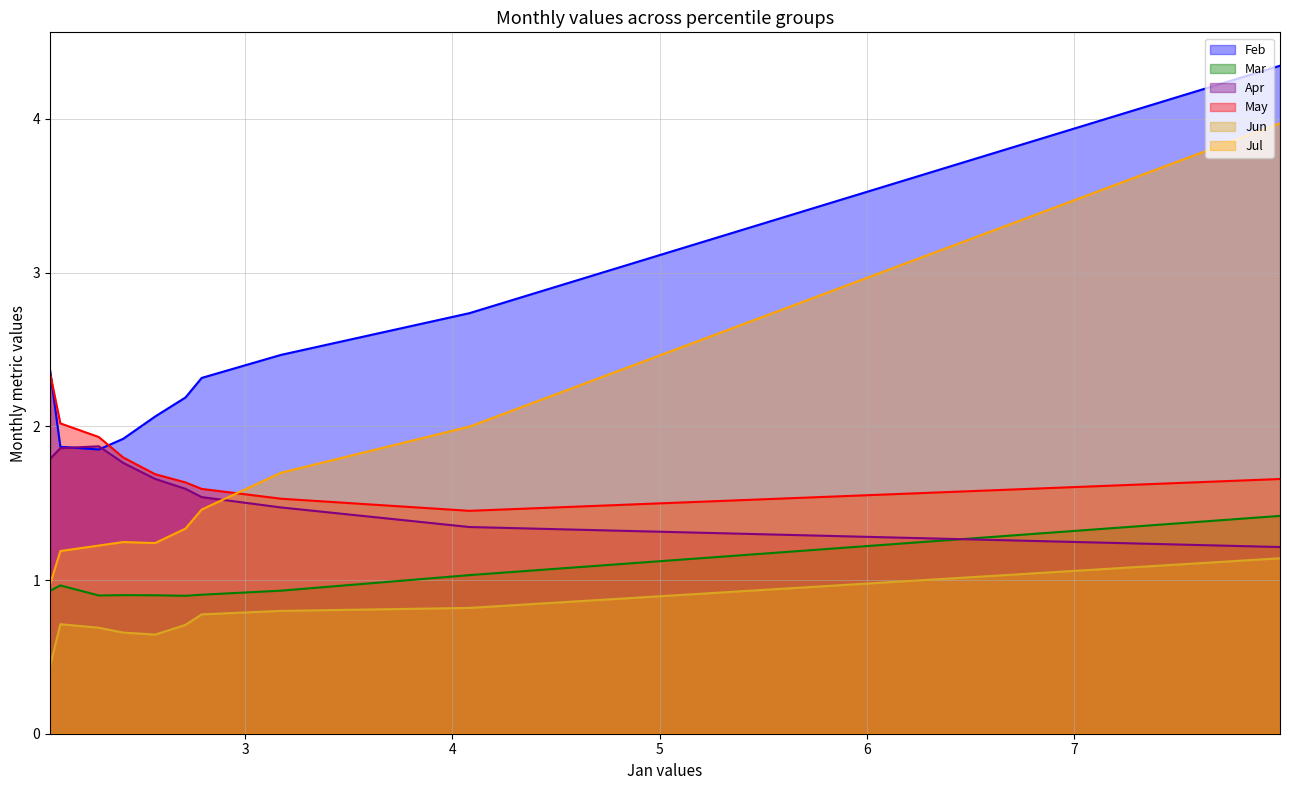

How many categories are shown in the chart?

10